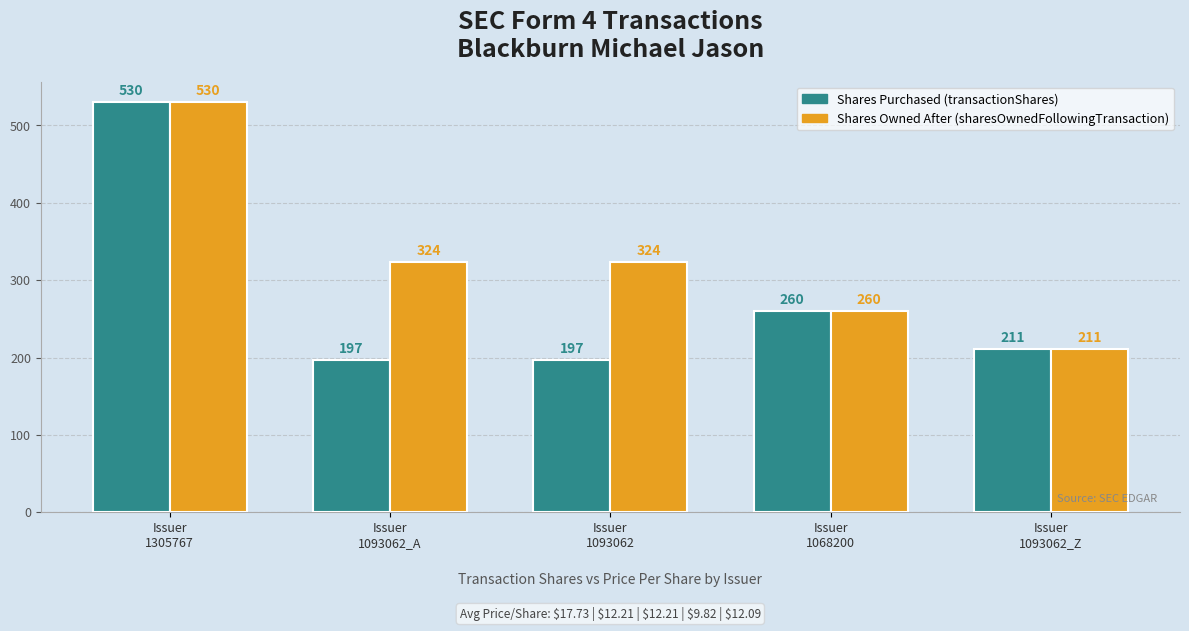

What position from the left is Issuer
1093062_A?

2